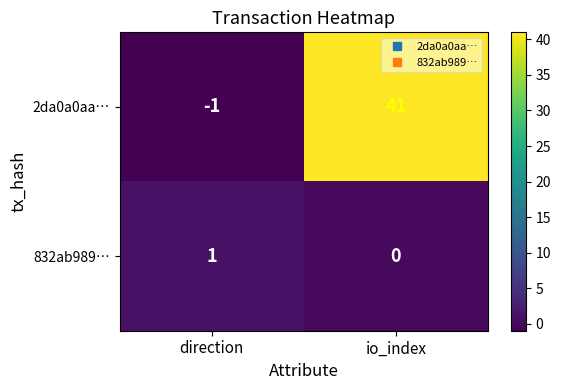

Where is 832ab989… nearest to the value 0?

io_index